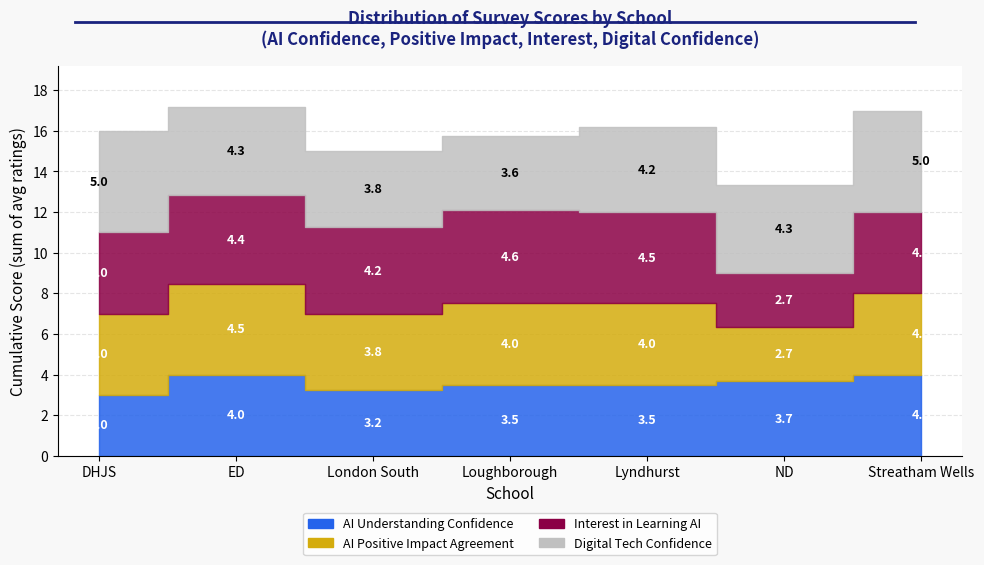

How many intersections are there between AI could positively impact teaching and learning and Interest in learning more about AI?

1